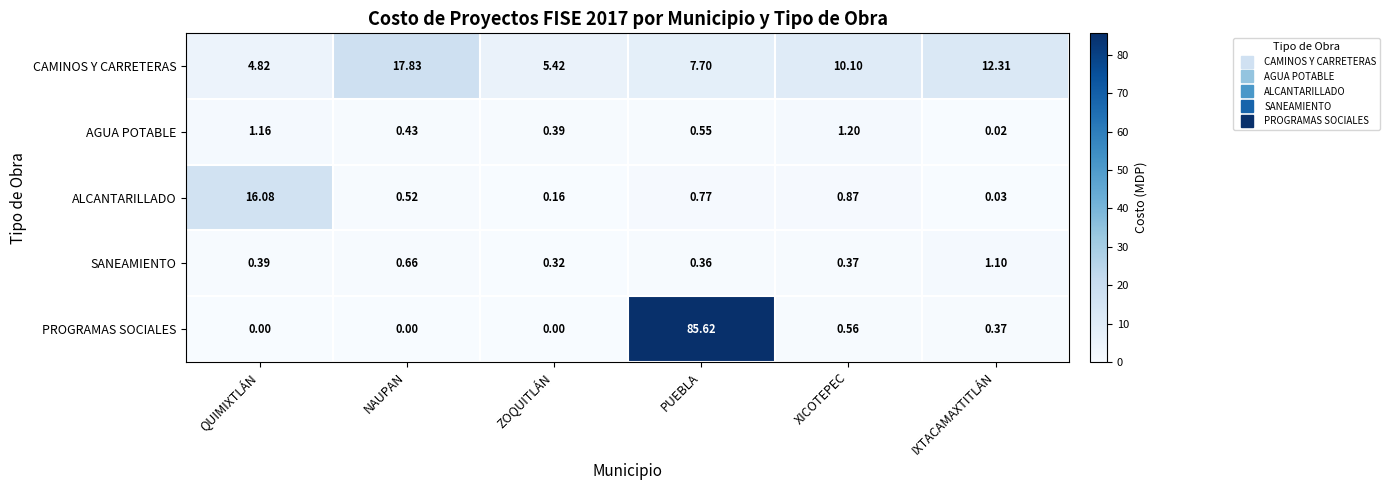

Which label corresponds to the largest value in the chart?

PUEBLA